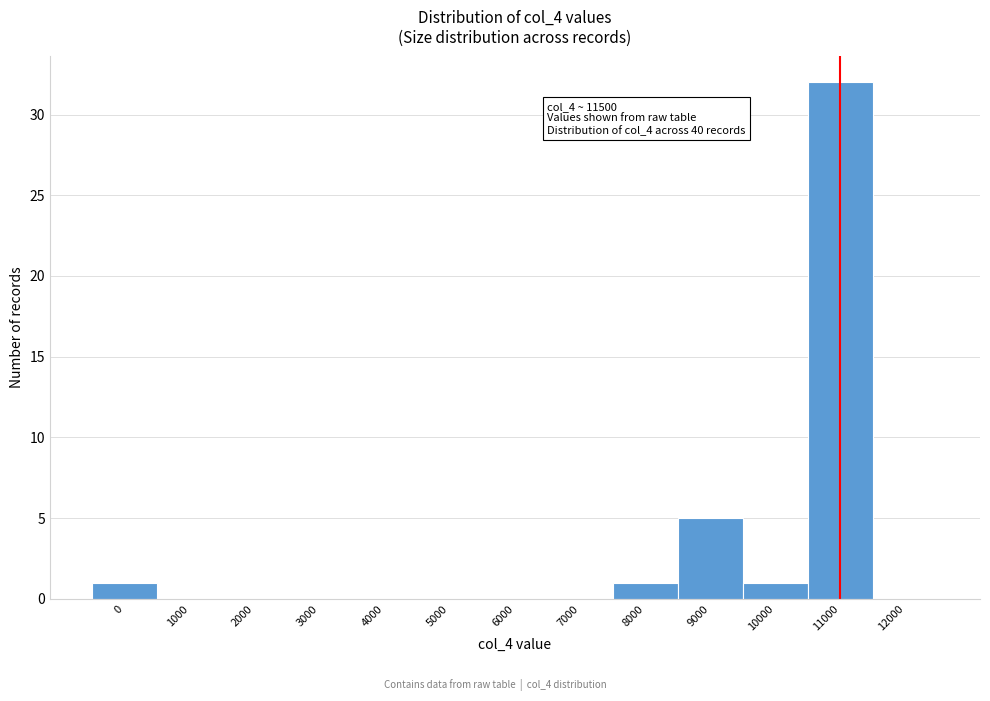

Reading left to right, list all the values displayed in this chart.

0=1	1000=0	2000=0	3000=0	4000=0	5000=0	6000=0	7000=0	8000=1	9000=5	10000=1	11000=32	12000=0